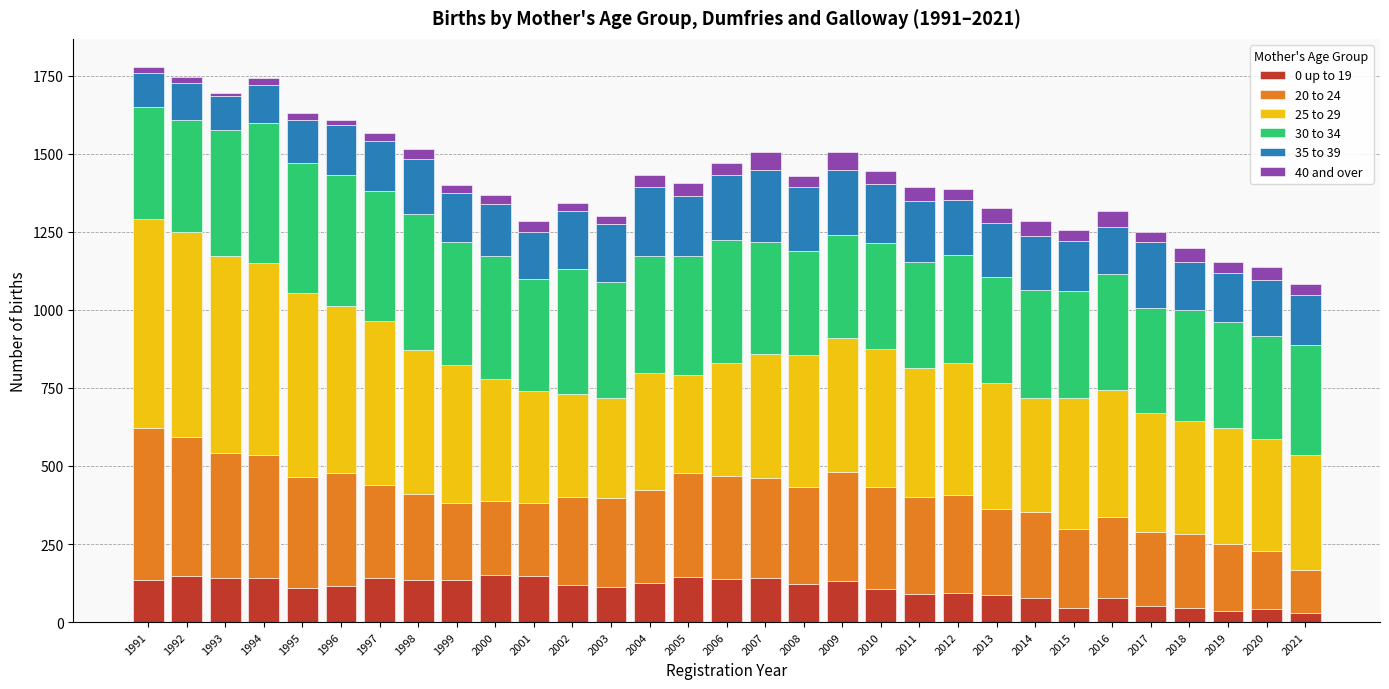

True or false: 0 up to 19 has a value of 135 at 1991.

True